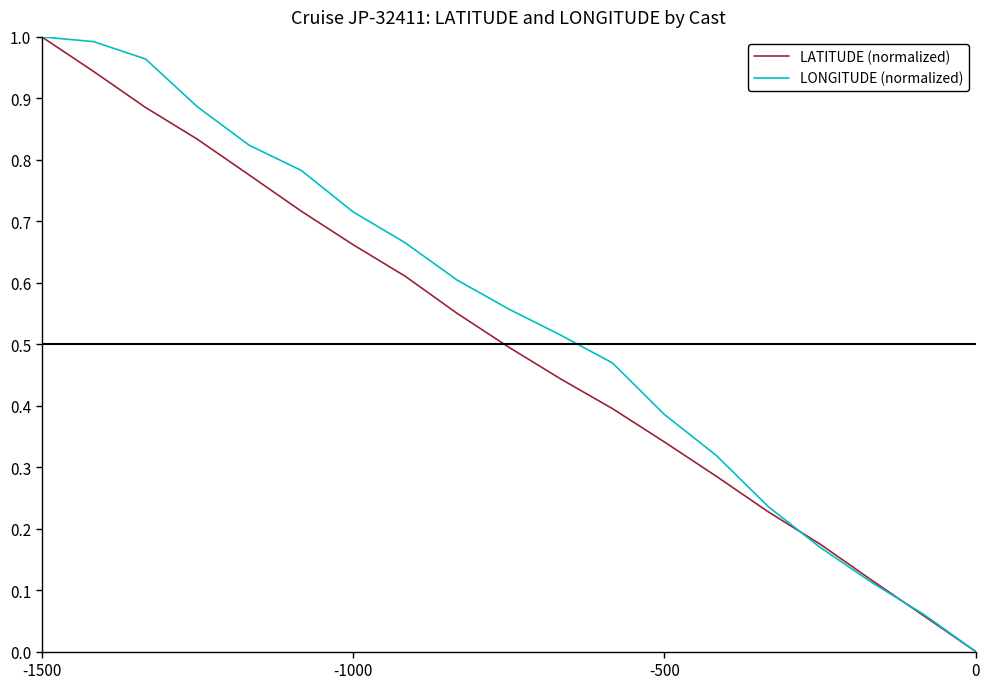

Is this an area chart (filled region under the line)?

No